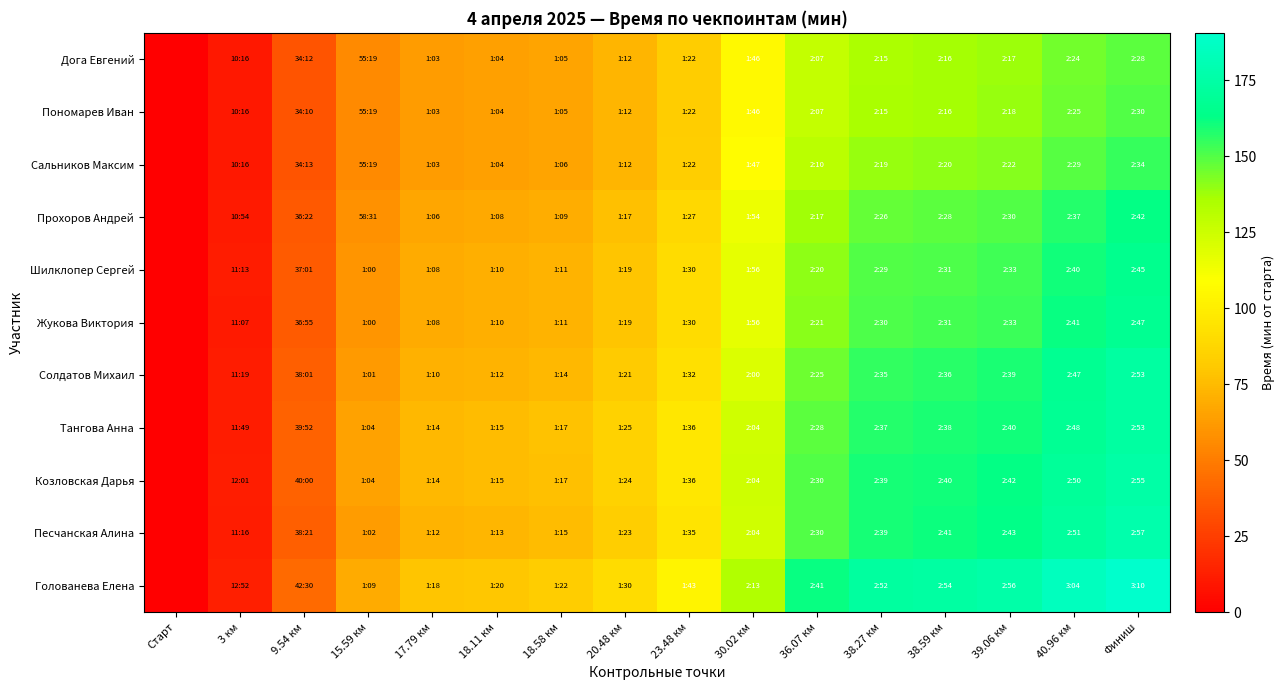

Reading left to right, what are all the values shown in this chart?

Дога Евгений: Старт=0.0	3 км=10.3	9.54 км=34.2	15.59 км=55.3	17.79 км=63.1	18.11 км=64.2	18.58 км=65.8	20.48 км=72.3	23.48 км=82.4	30.02 км=106.1	36.07 км=127.5	38.27 км=135.2	38.59 км=136.3	39.06 км=138.0	40.96 км=144.6	Финиш=148.9
Пономарев Иван: Старт=0.0	3 км=10.3	9.54 км=34.2	15.59 км=55.3	17.79 км=63.1	18.11 км=64.2	18.58 км=65.8	20.48 км=72.3	23.48 км=82.4	30.02 км=106.1	36.07 км=127.7	38.27 км=135.8	38.59 км=136.9	39.06 км=138.6	40.96 км=145.4	Финиш=150.1
Сальников Максим: Старт=0.0	3 км=10.3	9.54 км=34.2	15.59 км=55.3	17.79 км=63.2	18.11 км=64.3	18.58 км=66.0	20.48 км=72.6	23.48 км=82.9	30.02 км=107.6	36.07 км=130.5	38.27 км=139.1	38.59 км=140.3	39.06 км=142.2	40.96 км=149.5	Финиш=154.2
Прохоров Андрей: Старт=0.0	3 км=10.9	9.54 км=36.4	15.59 км=58.5	17.79 км=67.0	18.11 км=68.2	18.58 км=70.0	20.48 км=77.0	23.48 км=87.9	30.02 км=114.2	36.07 км=137.8	38.27 км=146.9	38.59 км=148.3	39.06 км=150.2	40.96 км=157.8	Финиш=162.8
Шилклопер Сергей: Старт=0.0	3 км=11.2	9.54 км=37.0	15.59 км=60.2	17.79 км=68.8	18.11 км=70.0	18.58 км=71.9	20.48 км=79.1	23.48 км=90.2	30.02 км=116.7	36.07 км=140.7	38.27 км=149.7	38.59 км=151.1	39.06 км=153.0	40.96 км=160.5	Финиш=165.5
Жукова Виктория: Старт=0.0	3 км=11.1	9.54 км=36.9	15.59 км=60.2	17.79 км=68.8	18.11 км=70.0	18.58 км=71.8	20.48 км=79.1	23.48 км=90.1	30.02 км=116.7	36.07 км=141.1	38.27 км=150.6	38.59 км=152.0	39.06 км=153.9	40.96 км=161.8	Финиш=167.2
Солдатов Михаил: Старт=0.0	3 км=11.3	9.54 км=38.0	15.59 км=62.0	17.79 км=70.9	18.11 км=72.1	18.58 км=74.0	20.48 км=81.4	23.48 км=92.9	30.02 км=120.5	36.07 км=145.9	38.27 км=155.6	38.59 км=156.9	39.06 км=159.1	40.96 км=167.4	Финиш=173.1
Тангова Анна: Старт=0.0	3 км=11.8	9.54 км=39.9	15.59 км=65.0	17.79 км=74.2	18.11 км=75.5	18.58 км=77.5	20.48 км=85.1	23.48 км=96.8	30.02 км=124.3	36.07 км=148.6	38.27 км=157.7	38.59 км=158.9	39.06 км=160.8	40.96 км=168.3	Финиш=173.2
Козловская Дарья: Старт=0.0	3 км=12.0	9.54 км=40.0	15.59 км=64.9	17.79 км=74.1	18.11 км=75.4	18.58 км=77.3	20.48 км=84.9	23.48 км=96.7	30.02 км=124.5	36.07 км=150.0	38.27 км=159.4	38.59 км=160.7	39.06 км=162.6	40.96 км=170.1	Финиш=175.3
Песчанская Алина: Старт=0.0	3 км=11.3	9.54 км=38.4	15.59 км=63.0	17.79 км=72.0	18.11 км=73.4	18.58 км=75.4	20.48 км=83.1	23.48 км=95.2	30.02 км=124.1	36.07 км=150.0	38.27 км=159.7	38.59 км=161.1	39.06 км=163.2	40.96 км=171.7	Финиш=177.6
Голованева Елена: Старт=0.0	3 км=12.9	9.54 км=42.5	15.59 км=69.1	17.79 км=79.0	18.11 км=80.4	18.58 км=82.5	20.48 км=90.8	23.48 км=103.5	30.02 км=133.9	36.07 км=161.9	38.27 км=172.5	38.59 км=174.1	39.06 км=176.3	40.96 км=185.0	Финиш=190.7